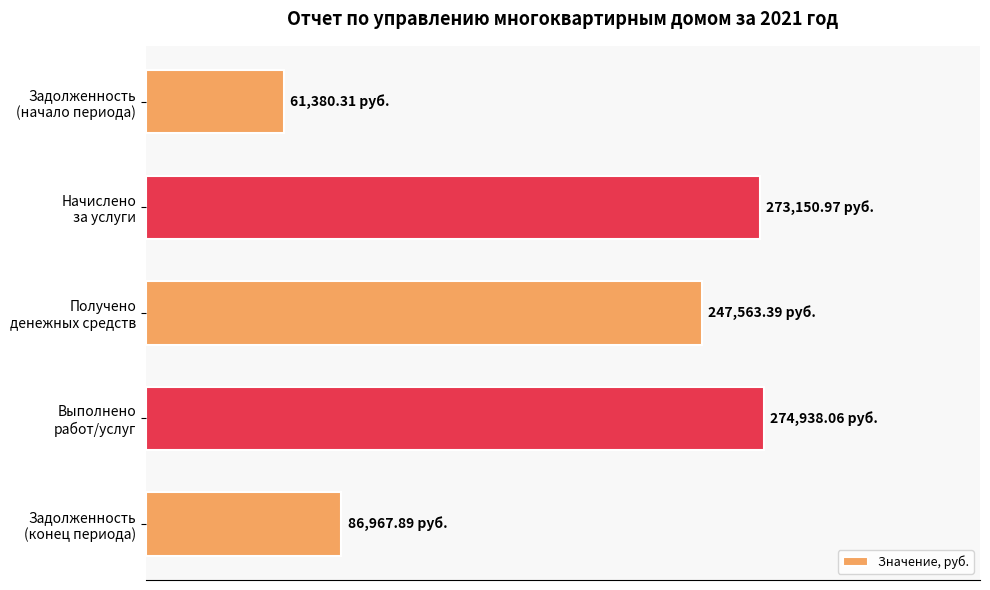

Does the chart contain any negative values?

No